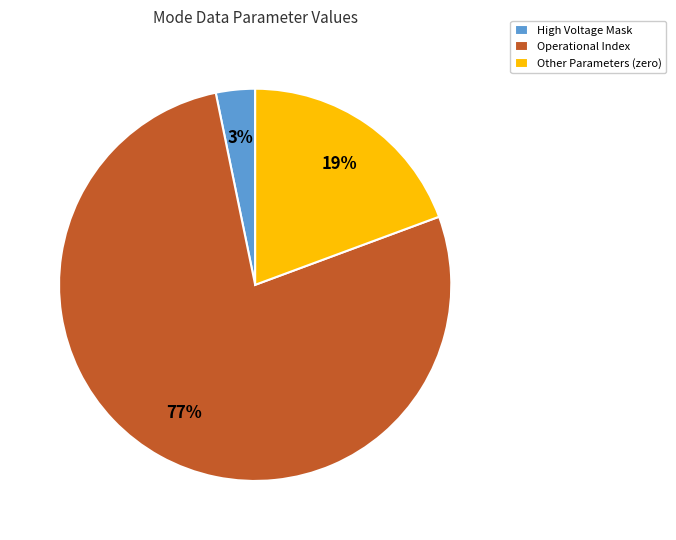

The Other Parameters (zero) slice represents 33% of the pie. True or false?

False